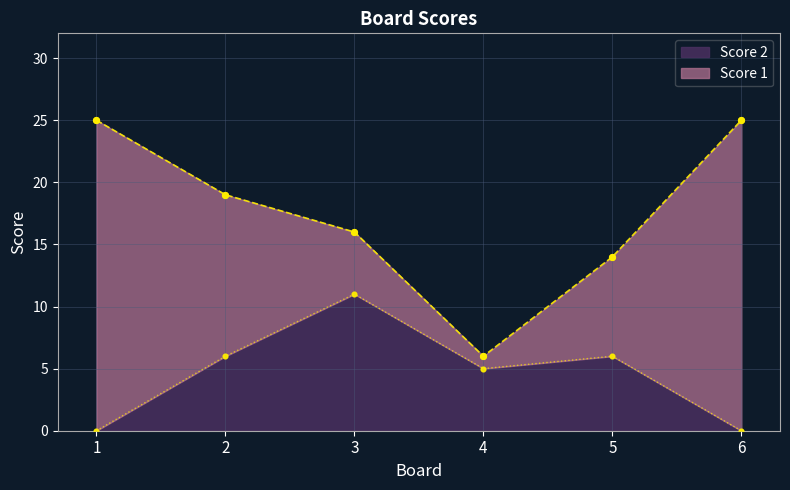

What is the change in value from 4 to 6?

-5